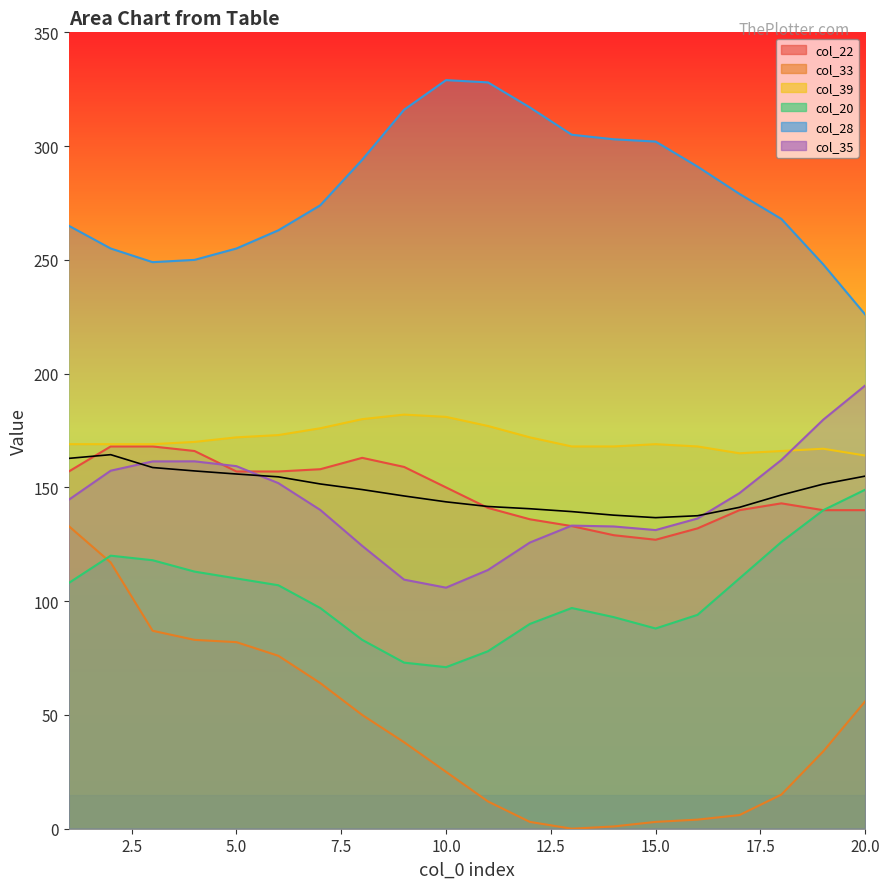

What is the maximum value shown in the chart?

329.0